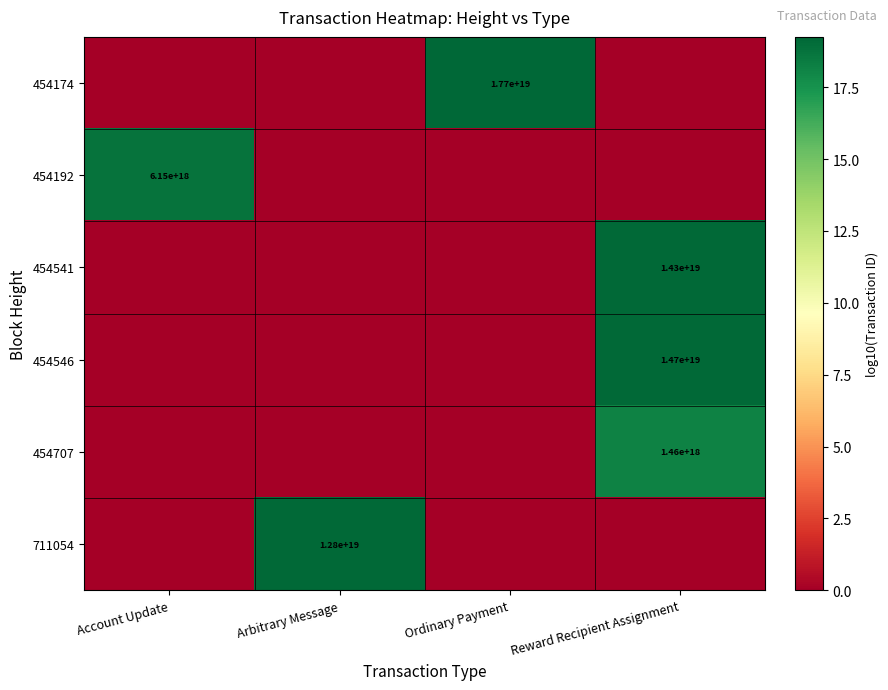

At which category does the chart reach its minimum across all series?

Account Update